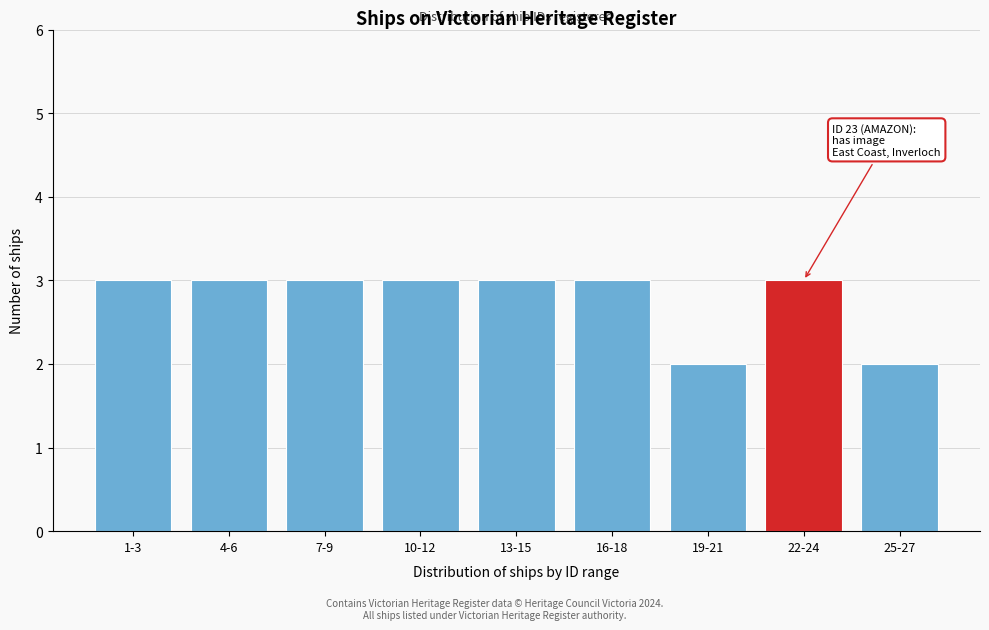

Reading left to right, list all the values displayed in this chart.

3	3	3	3	3	3	2	3	2